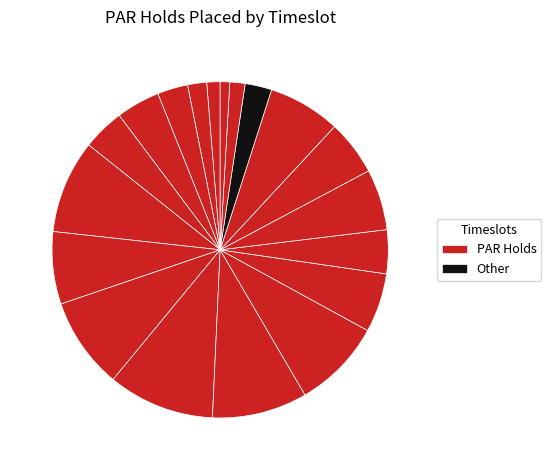

How many segments does this pie chart have?

19